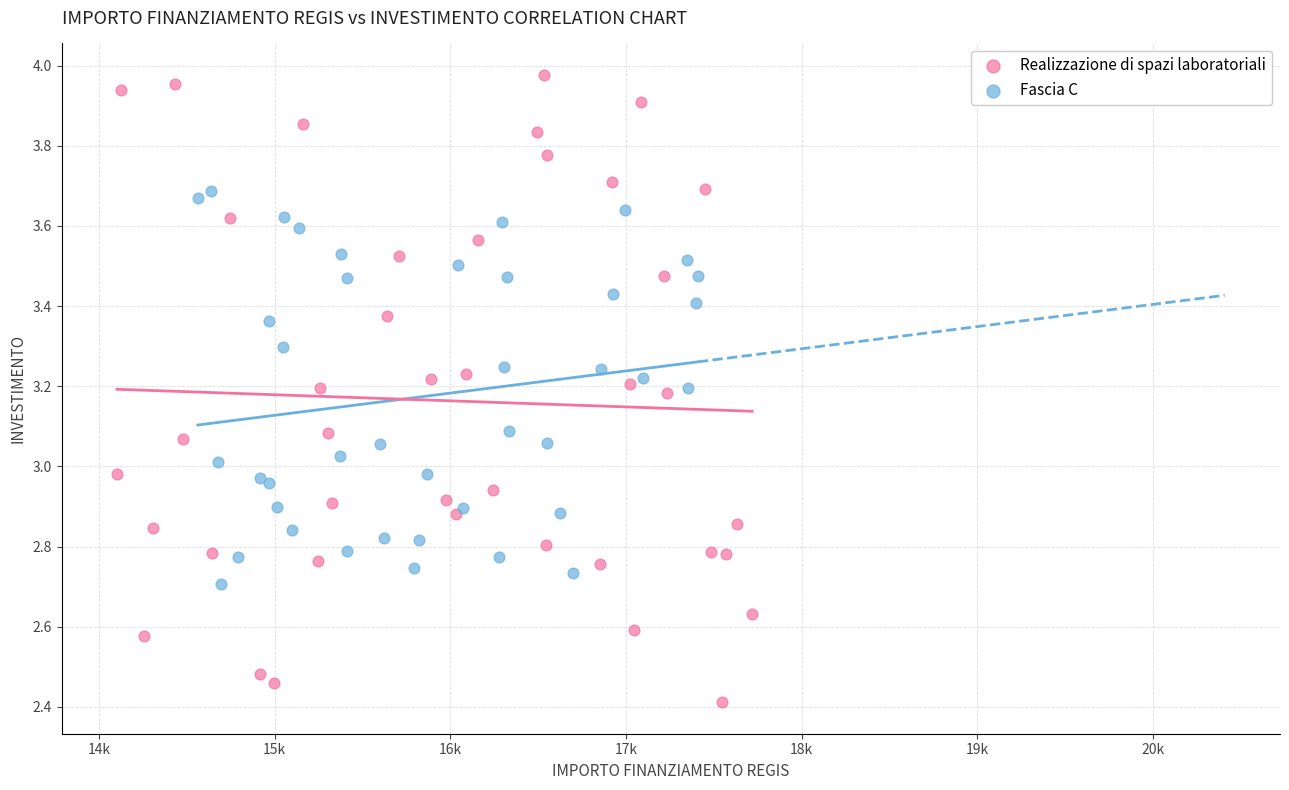

Which series contains the lowest Y value?

Realizzazione di spazi laboratoriali